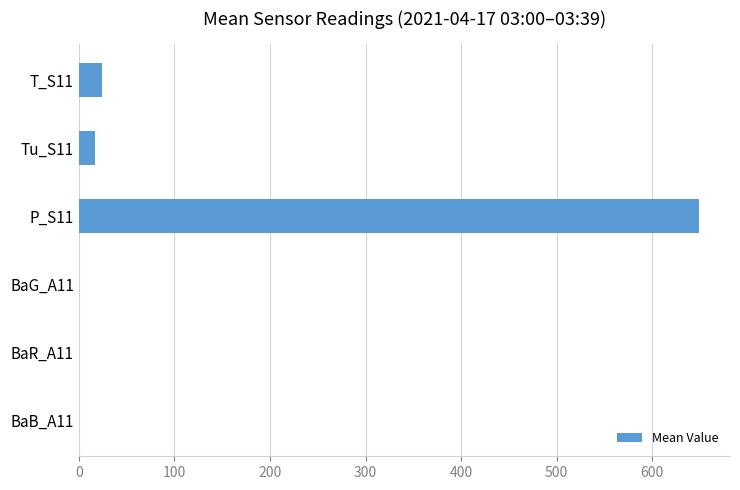

What is the greatest value displayed?

648.9